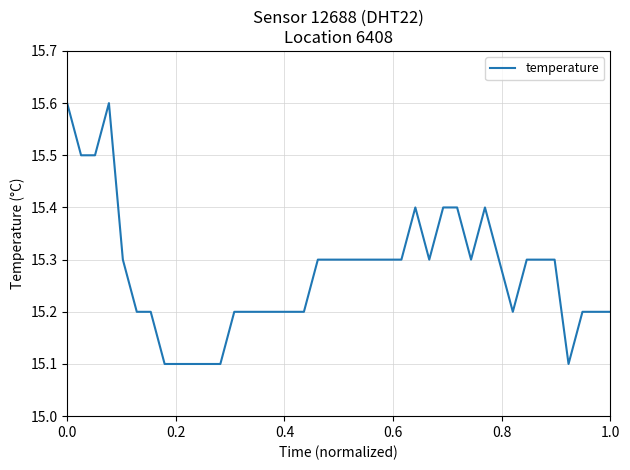

What is the minimum value shown in the chart?

15.1